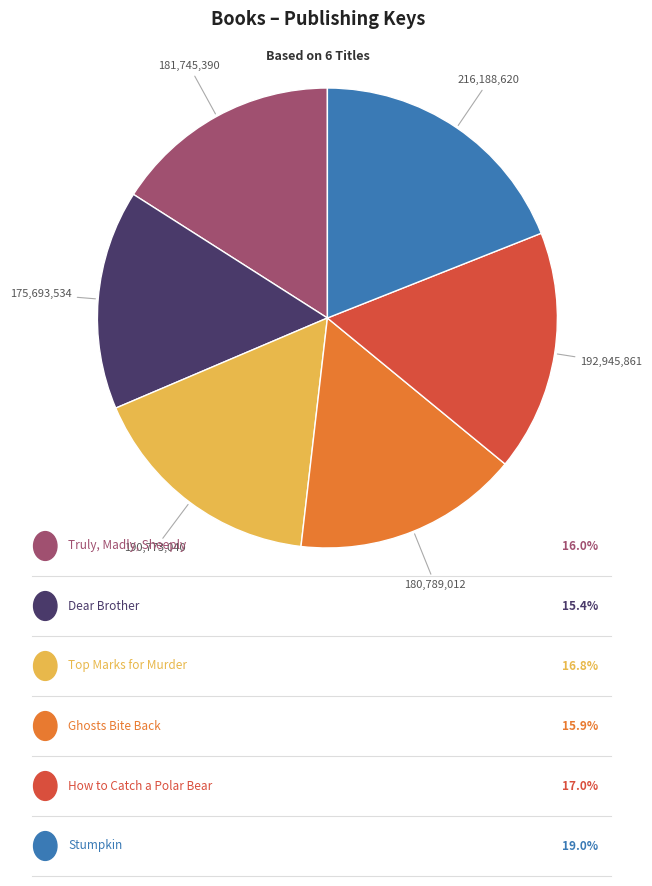

Is there a majority slice in this chart?

No